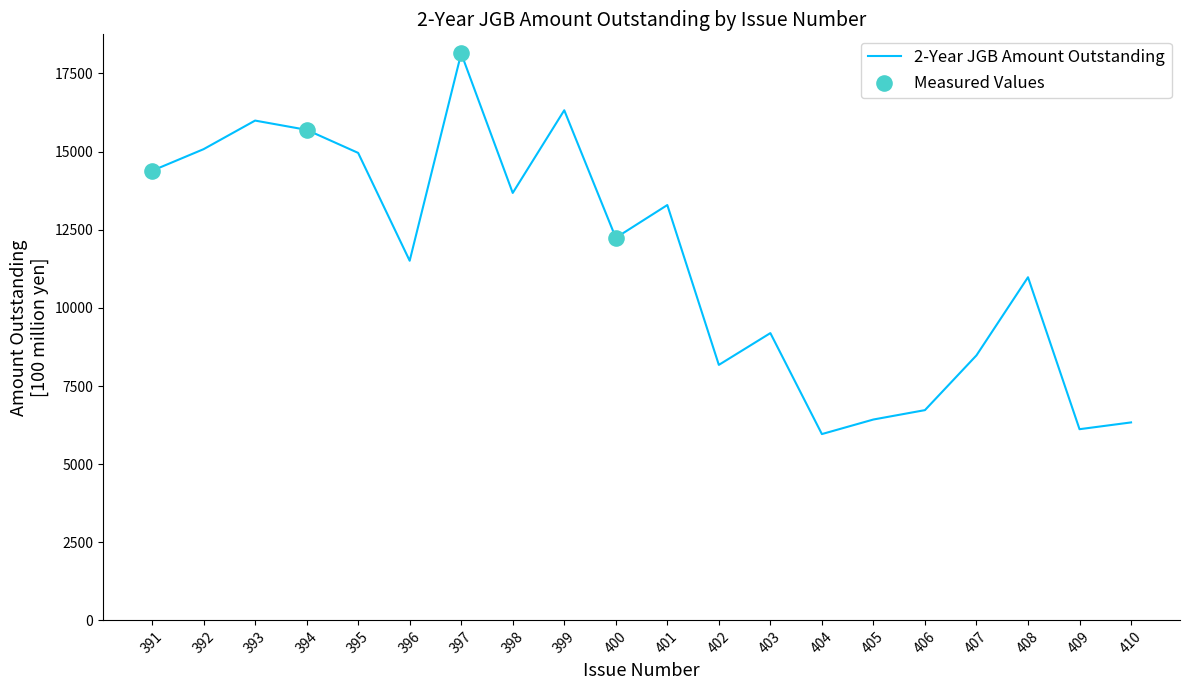

What is the change in value from 397 to 400?

-5900